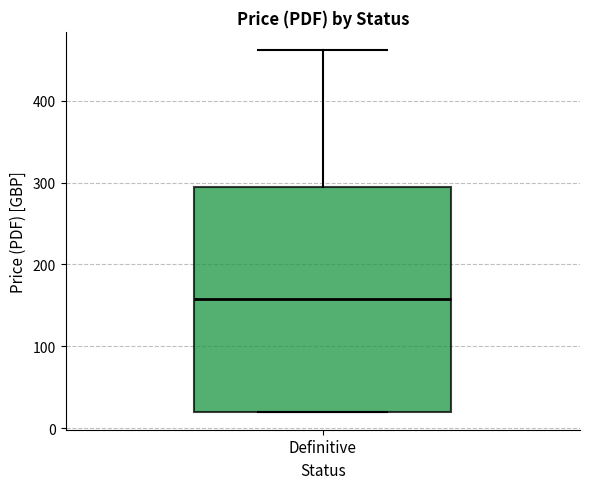

Where does the upper whisker of the box for Definitive end on the y-axis? The values are not printed on the chart, so give them approximately, as read against the axis.

460